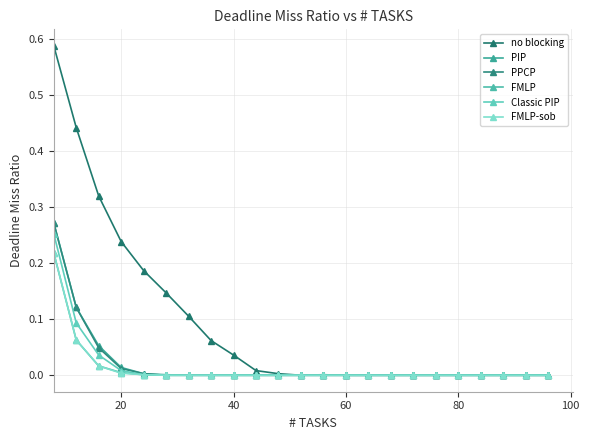

How many lines are shown in the chart?

6